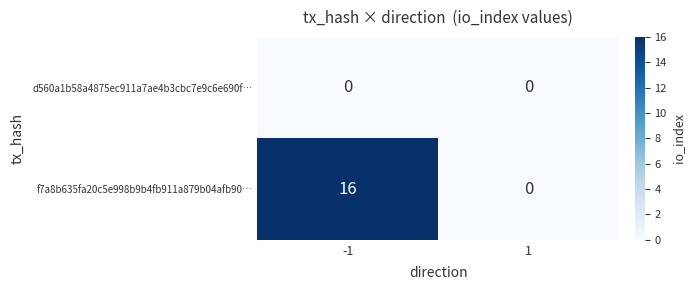

Rank the series by their maximum value, from lowest to highest.

d560a1b58a4875ec911a7ae4b3cbc7e9c6e690f…, f7a8b635fa20c5e998b9b4fb911a879b04afb90…